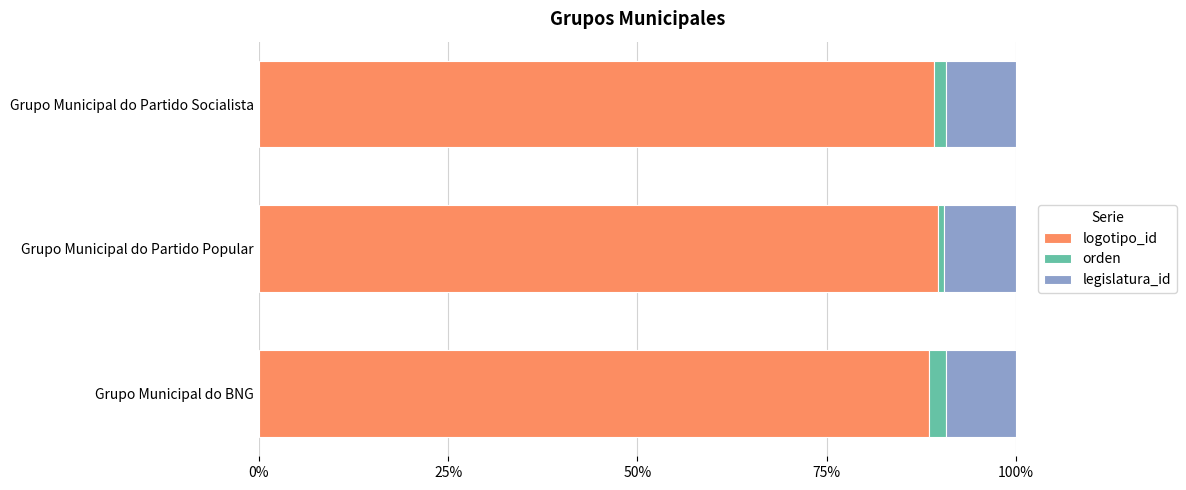

The logotipo_id series shows 126.9 at Grupo Municipal do BNG. True or false?

False